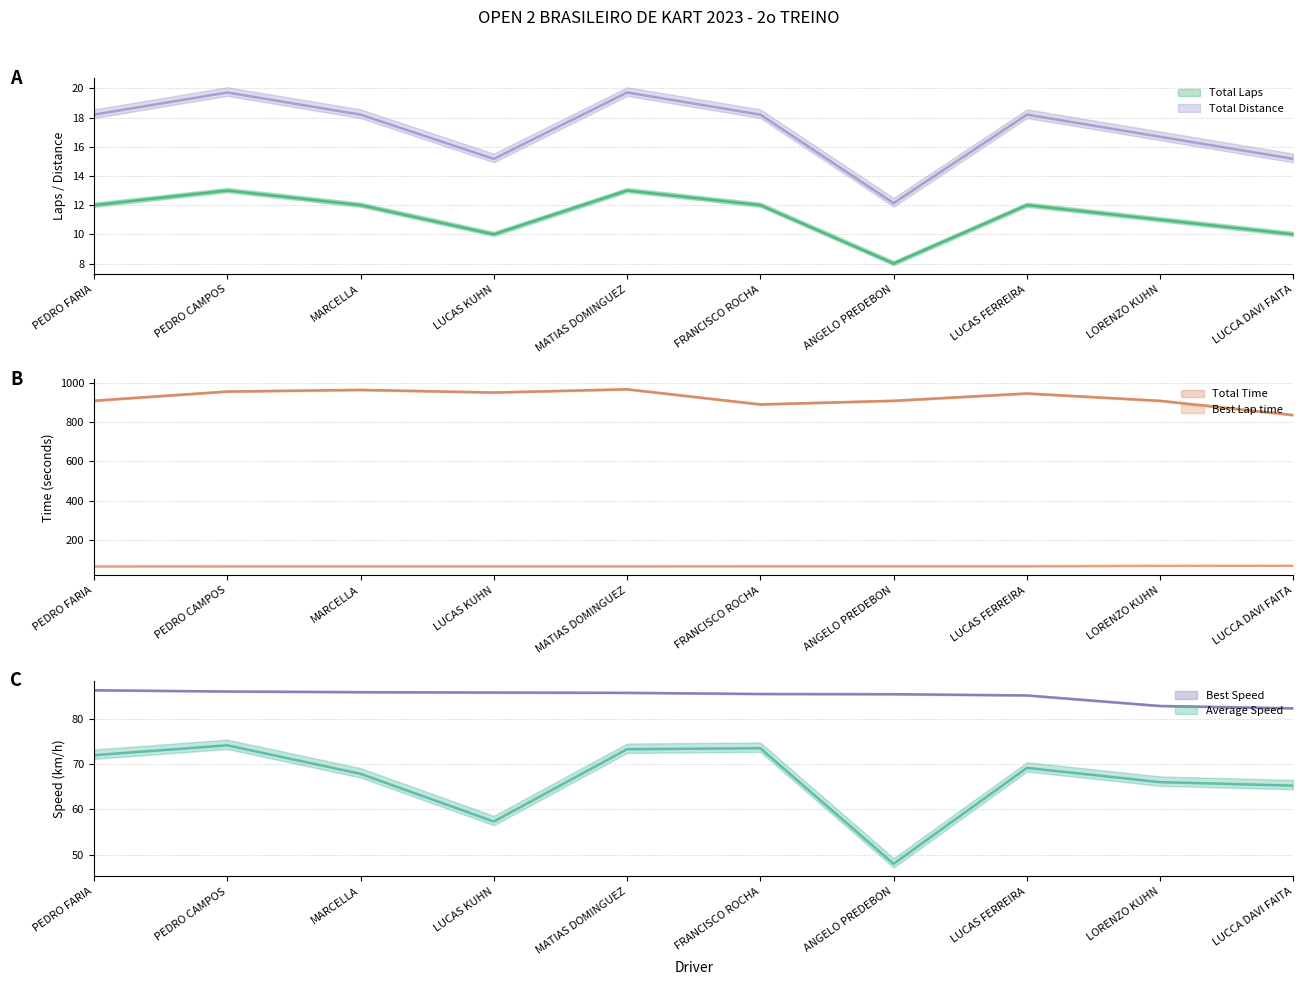

Which series changed the most between ANGELO PREDEBON and LUCCA DAVI FAITA?

Total Time